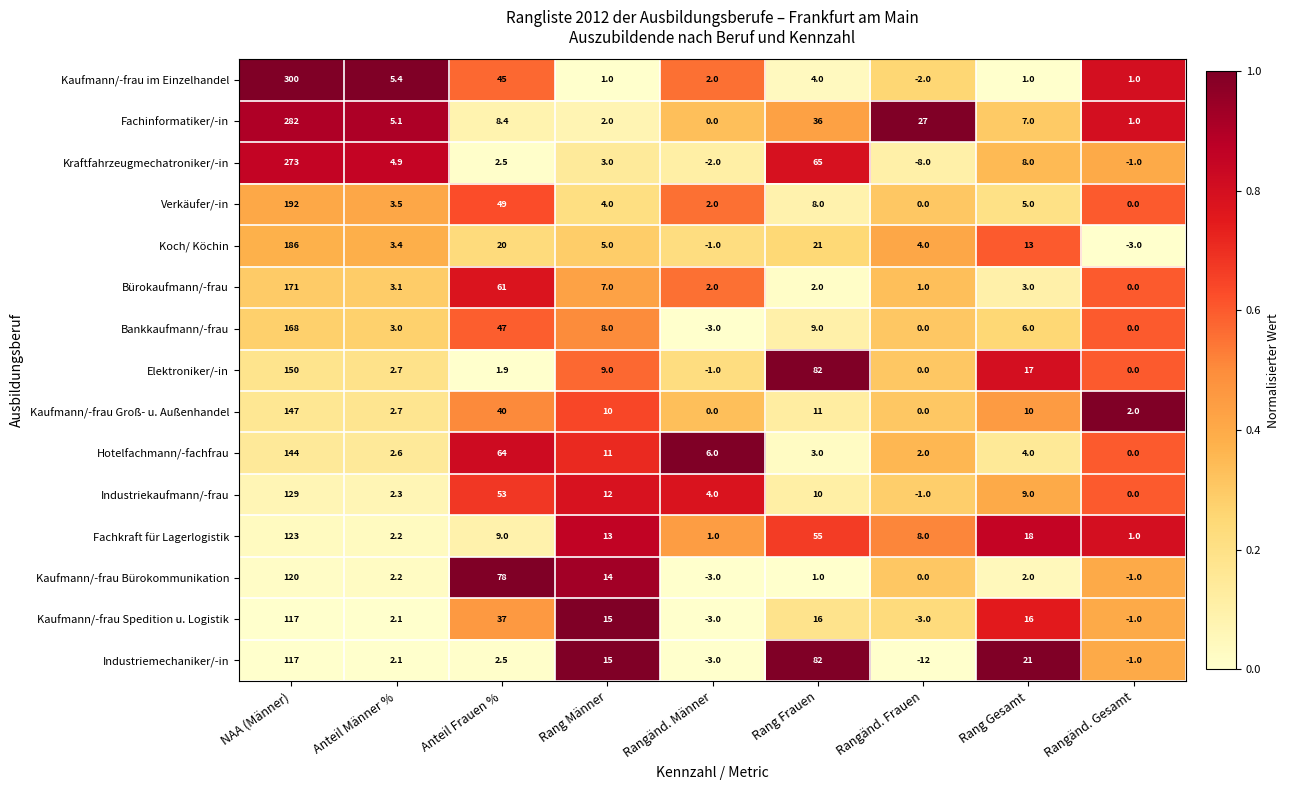

List the labels in order of Industriekaufmann/-frau value, smallest first.

Rangänd. Frauen, Rangänd. Gesamt, Anteil Männer %, Rangänd. Männer, Rang Gesamt, Rang Frauen, Rang Männer, Anteil Frauen %, NAA (Männer)